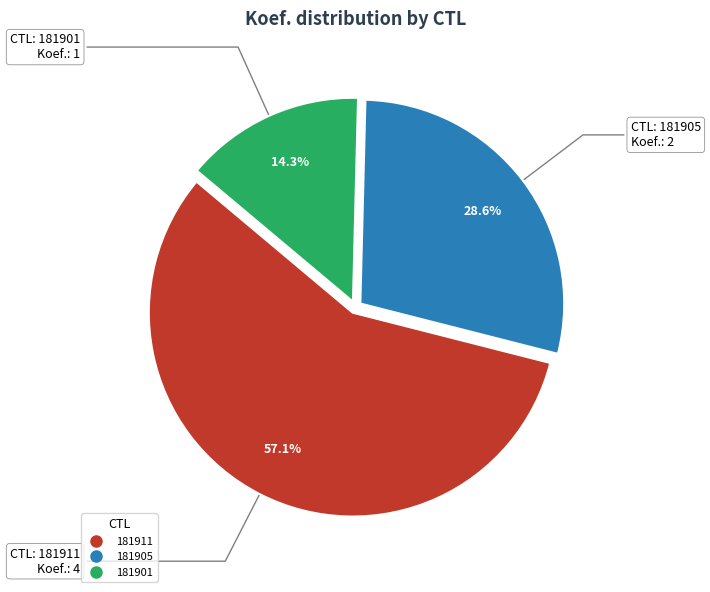

True or false: 181911 accounts for 57% of the total.

True